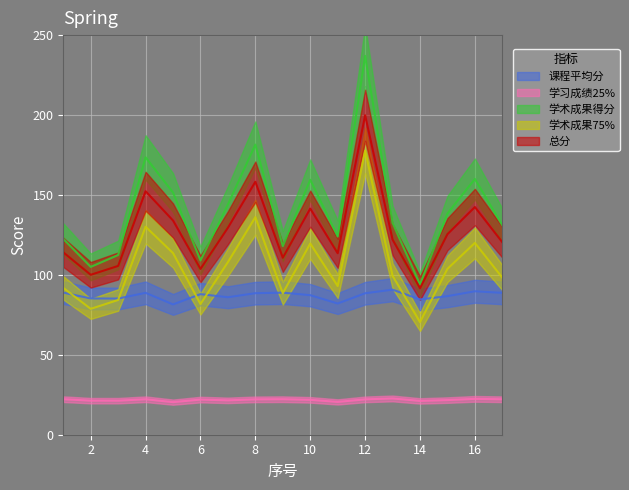

What is the difference between the 课程平均分 values at 15 and 3?

1.5